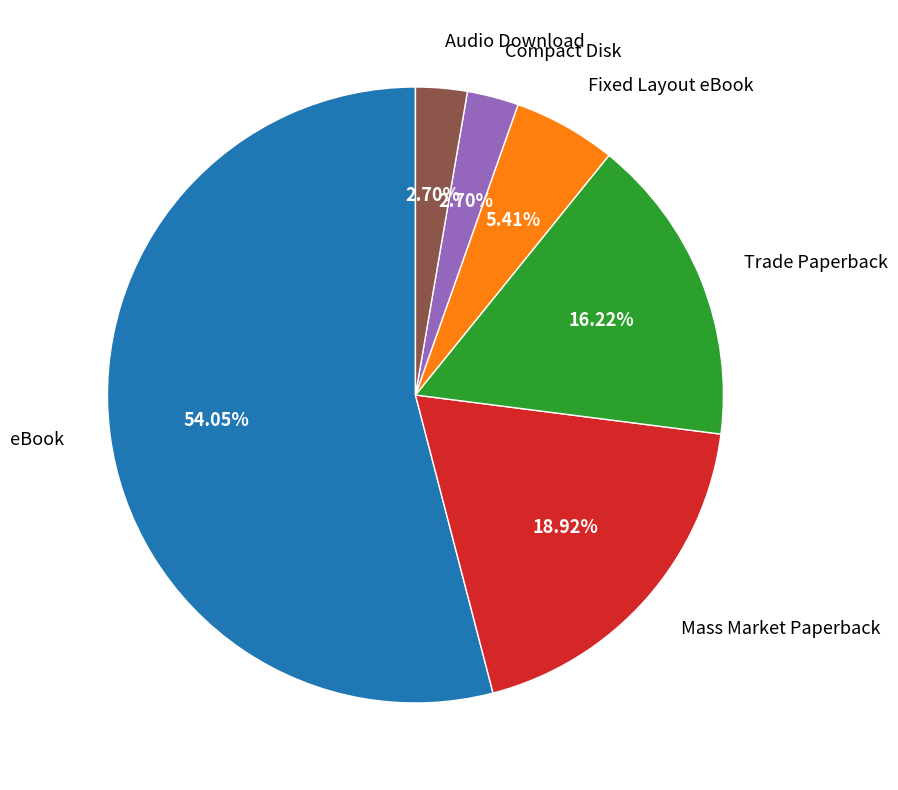

Is there a majority slice in this chart?

Yes